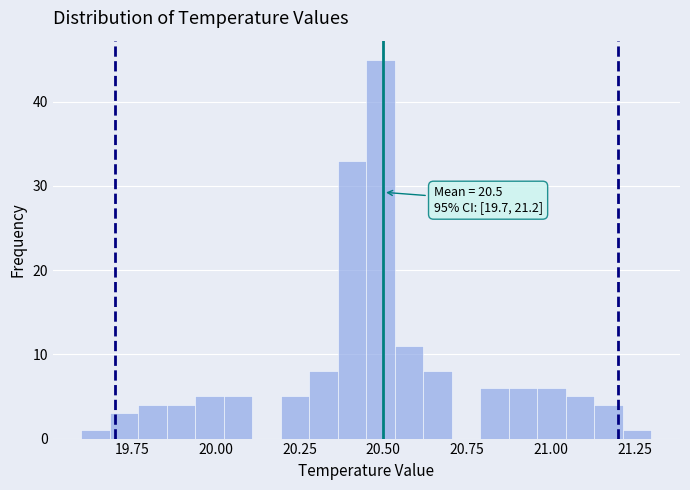

Read against the x-axis, roughly where is the centre of the tallest bar?

20.50